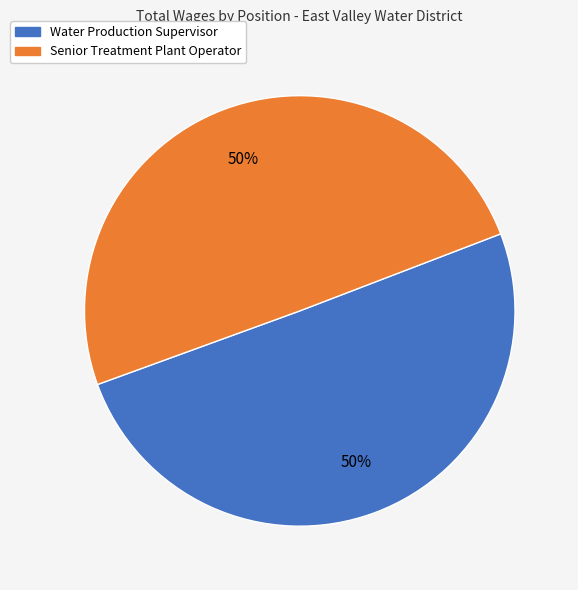

To the nearest percent, what percentage of the pie is Water Production Supervisor?

50%